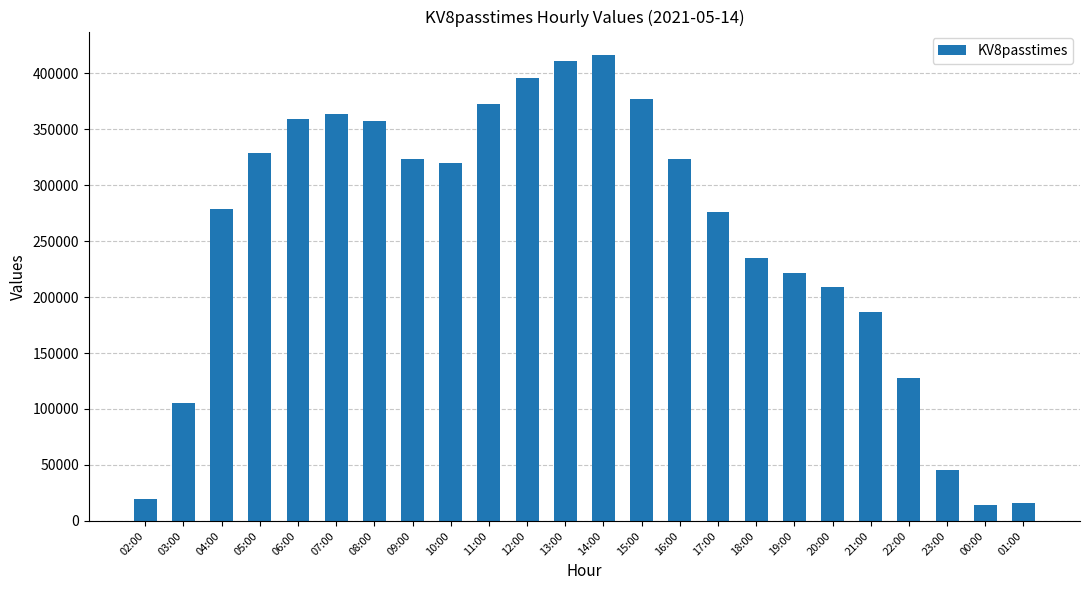

What position from the left is 16:00?

15